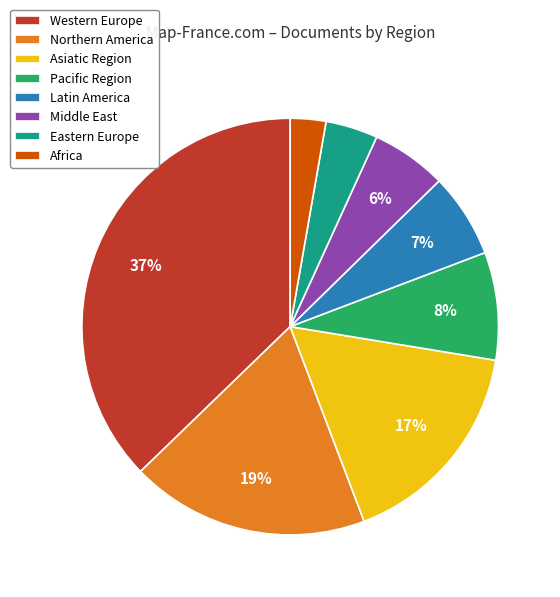

Is Northern America the majority of the pie?

No